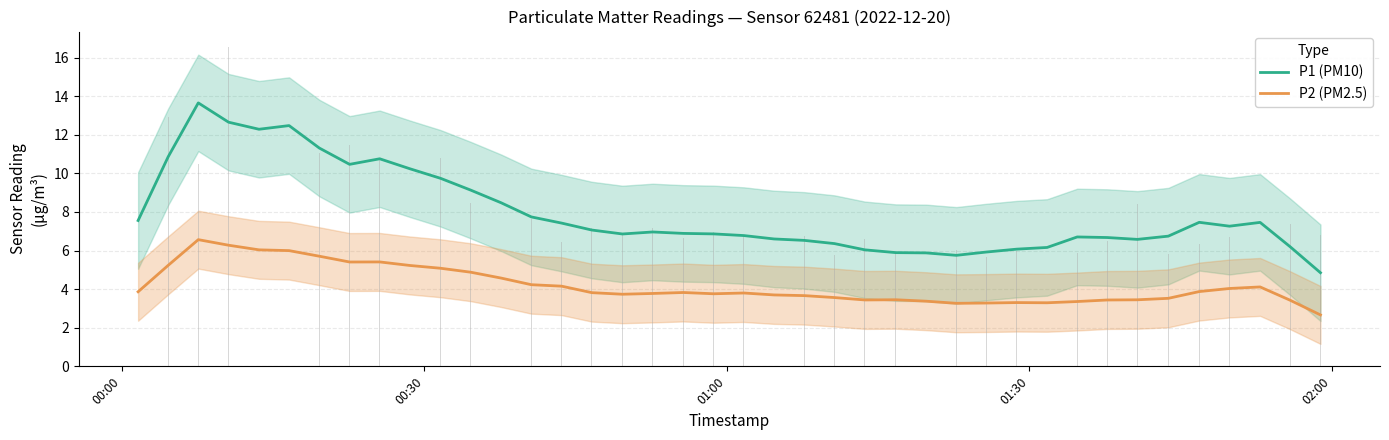

Which series has the largest total across all categories?

P1 (PM10)